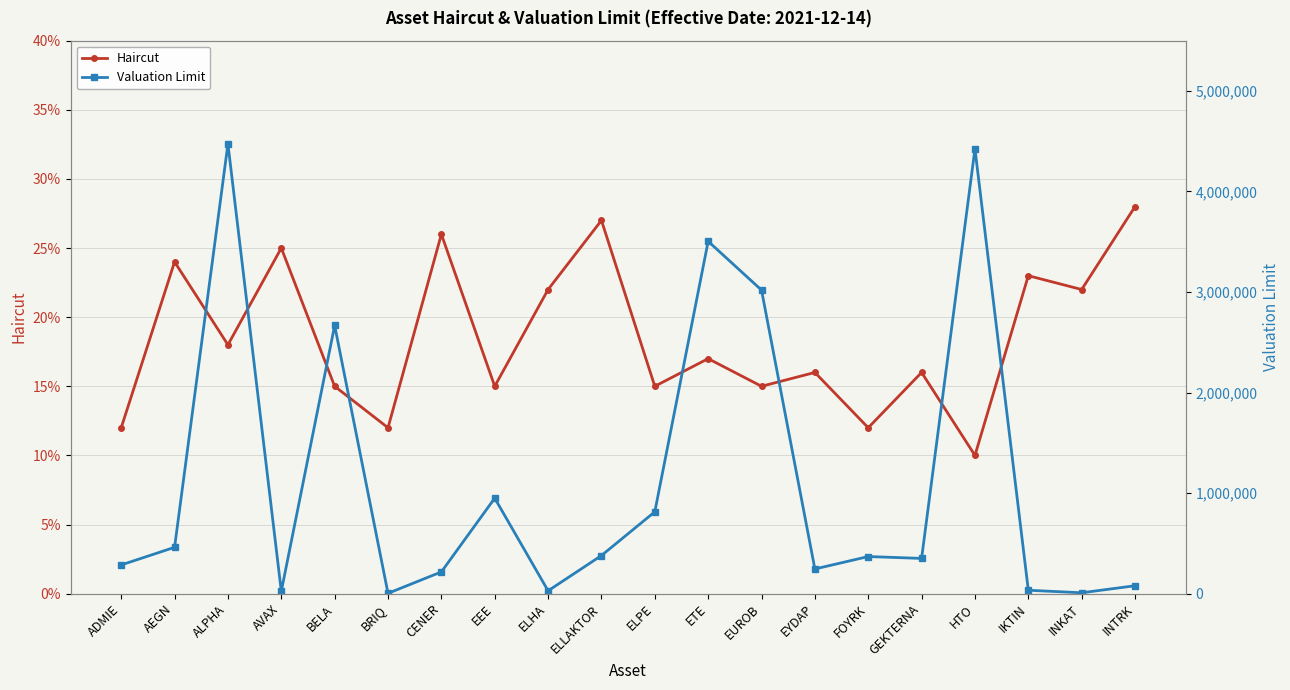

True or false: Haircut has more than 1 points higher than both neighbors.

True